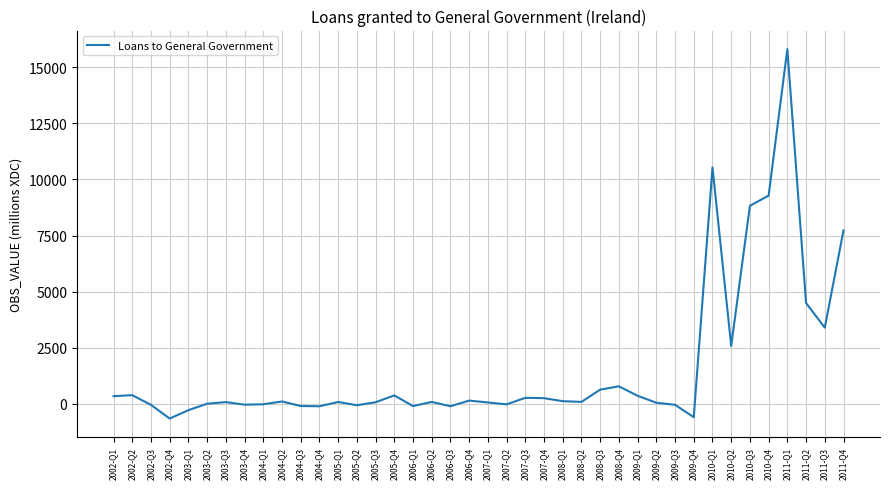

The chart shows a value of 3392 at 2011-Q3. True or false?

True